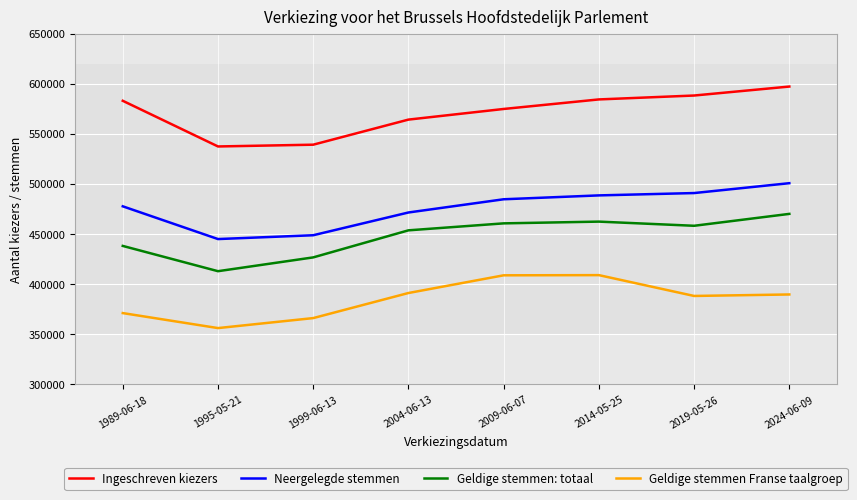

Rank the series by their maximum value, from highest to lowest.

Ingeschreven kiezers, Neergelegde stemmen, Geldige stemmen: totaal, Geldige stemmen Franse taalgroep